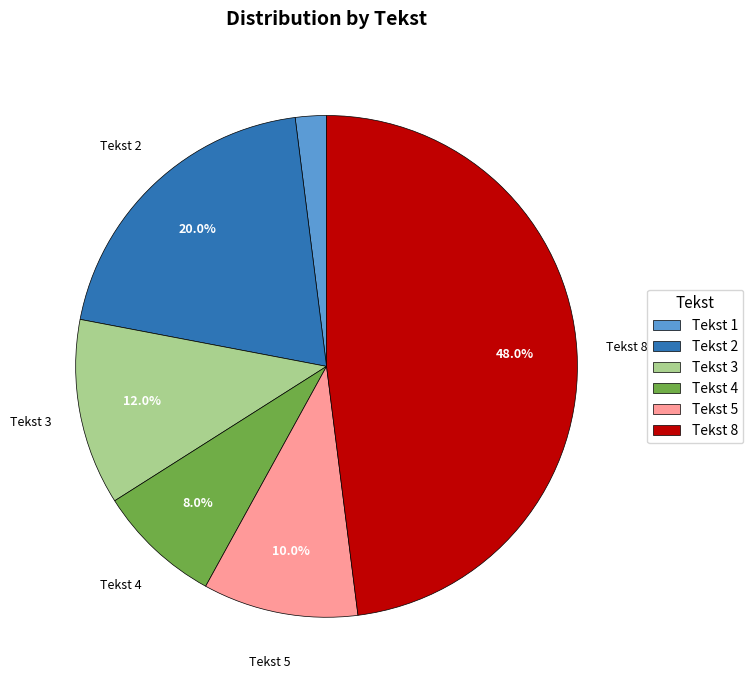

What is the largest slice in the pie chart?

Tekst 8